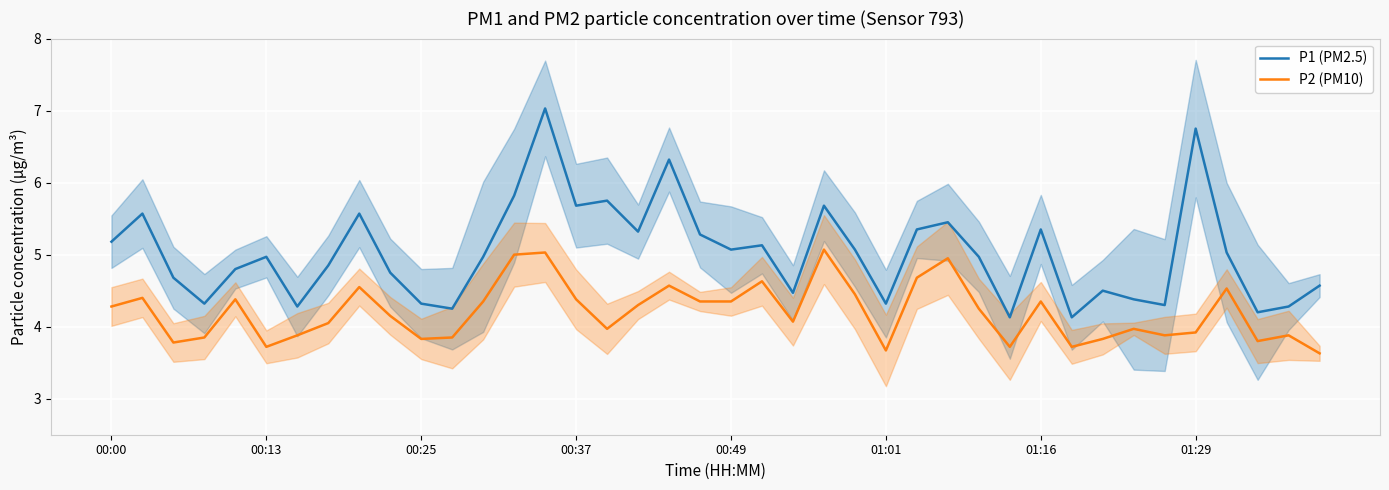

At which category is the sum across all series the highest?

14